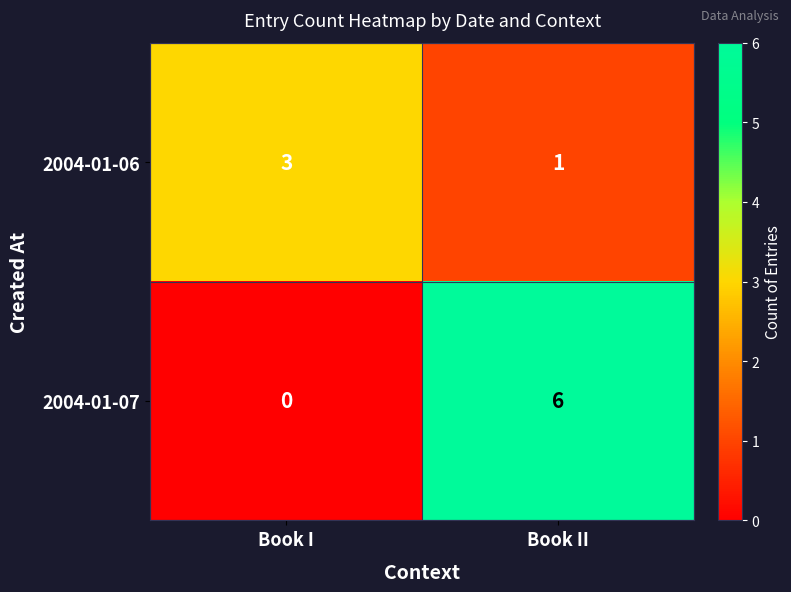

At which category is the sum across all series the highest?

Book II